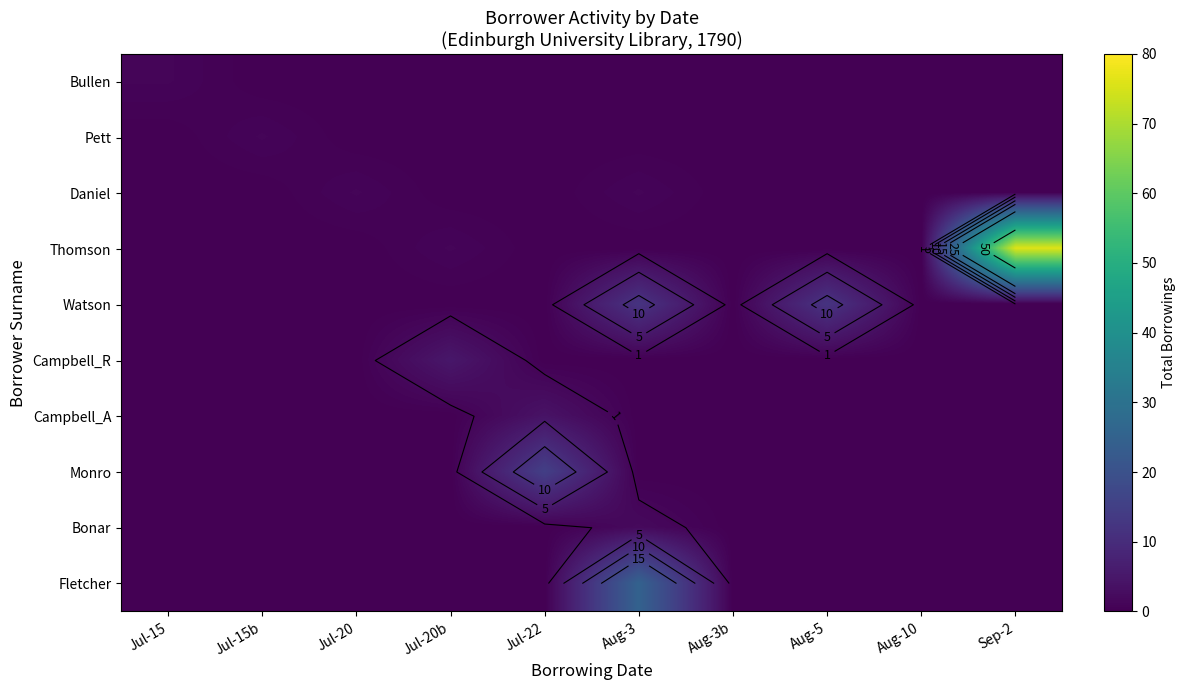

Which has a higher value, Jul-15b or Jul-22?

Jul-15b